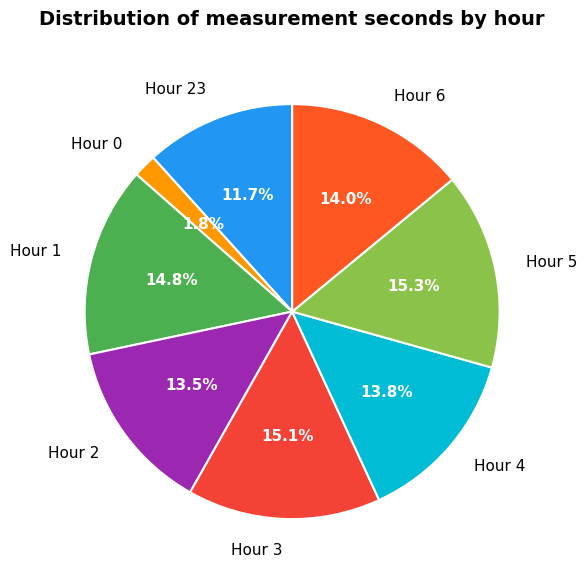

What is the ratio of the value at Hour 3 to the value at Hour 23?

1.3